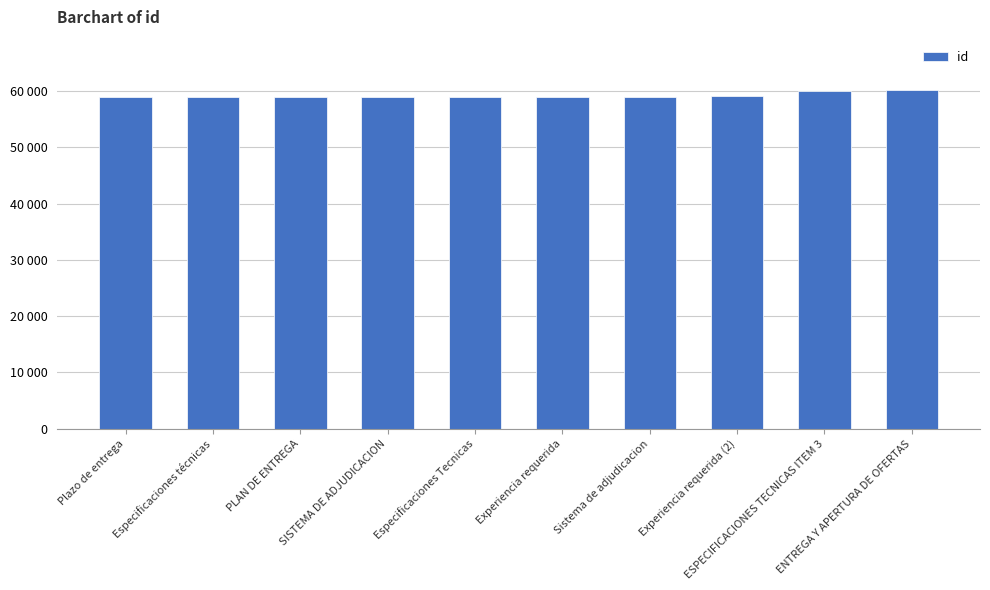

At which category does the chart reach its minimum across all series?

Plazo de entrega